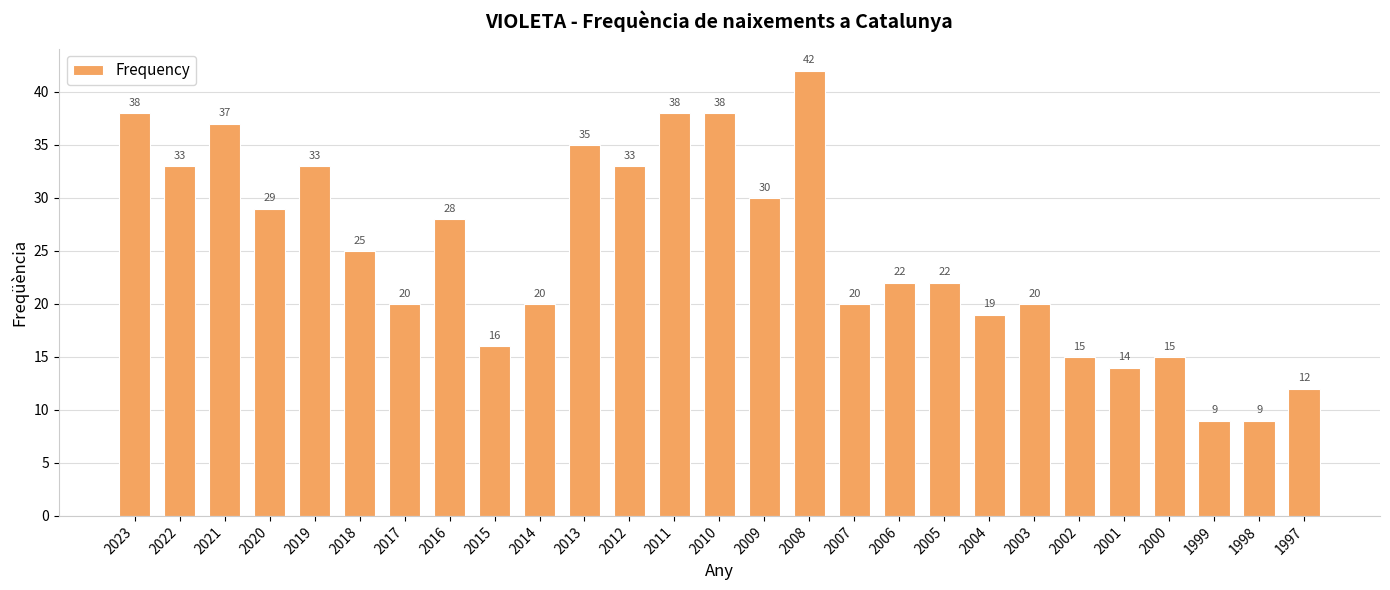

True or false: the data shows 15 at 2000.

True